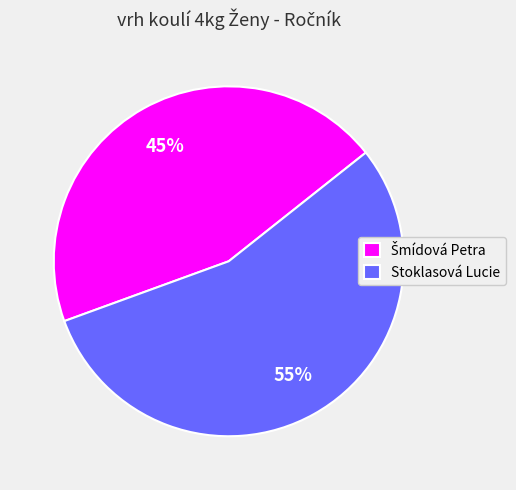

What is the largest slice in the pie chart?

Stoklasová Lucie